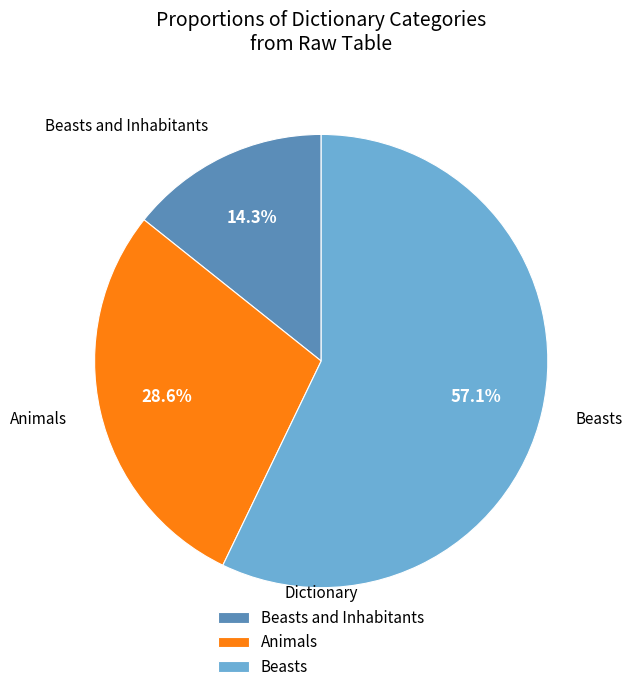

To the nearest percent, what percentage of the pie is Beasts and Inhabitants?

14%